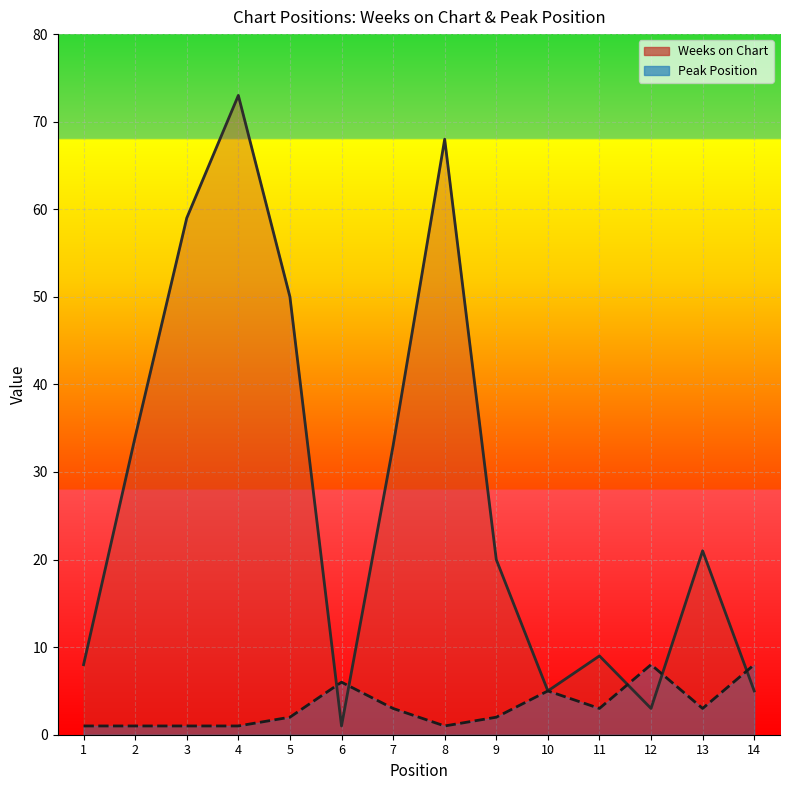

What is the difference between the Weeks on Chart values at 3 and 13?

38